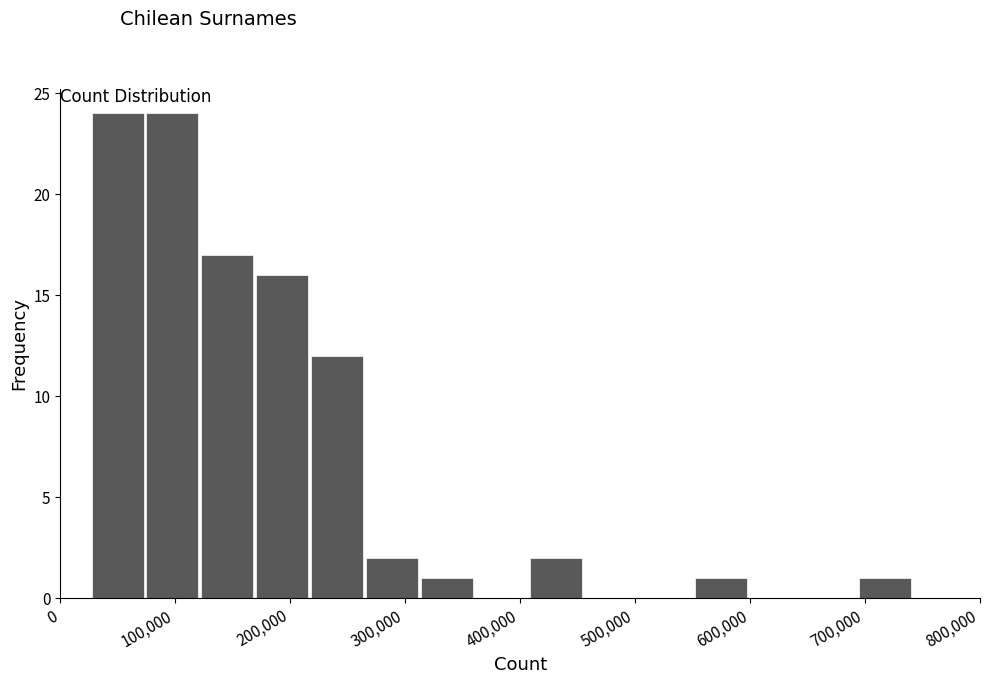

What is the height of the bar covering 170000 to 220000 on the x-axis? Neither the bar edges nor the heights are printed on the chart, so give them approximately, as read against the axes.

16